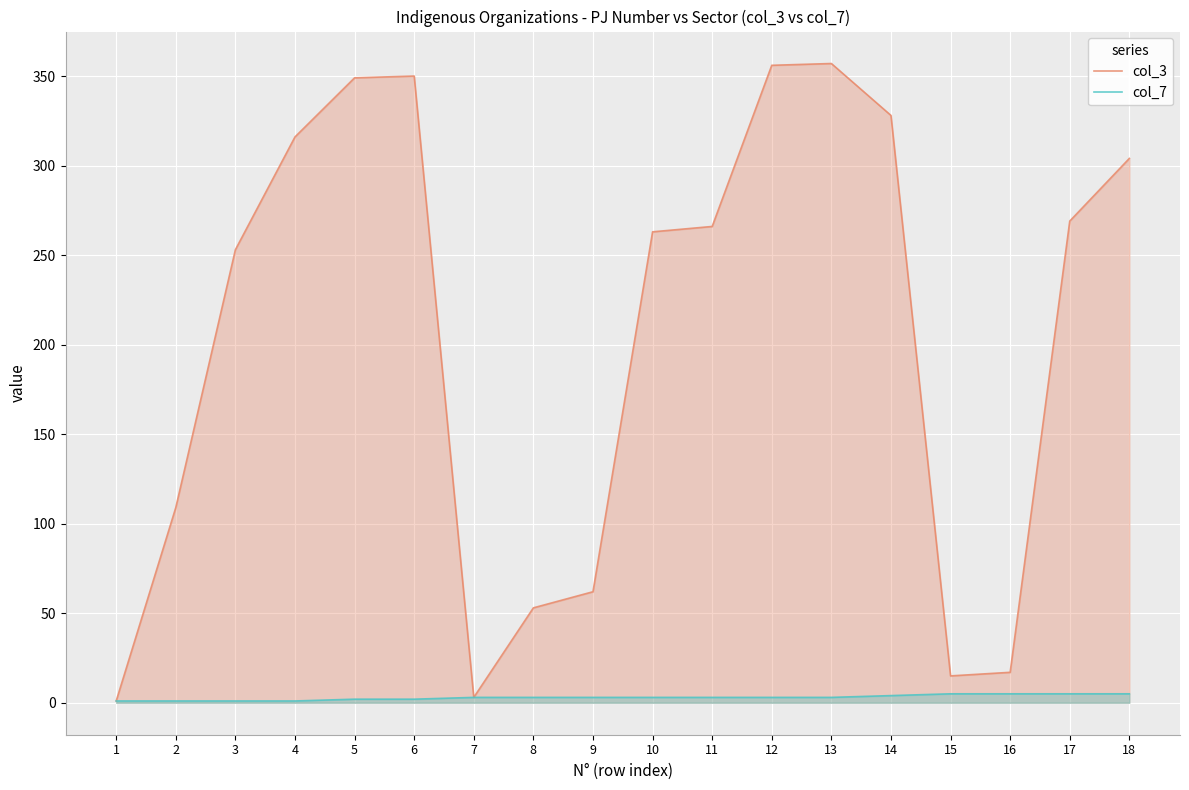

What is the average value of the col_3 series?

204